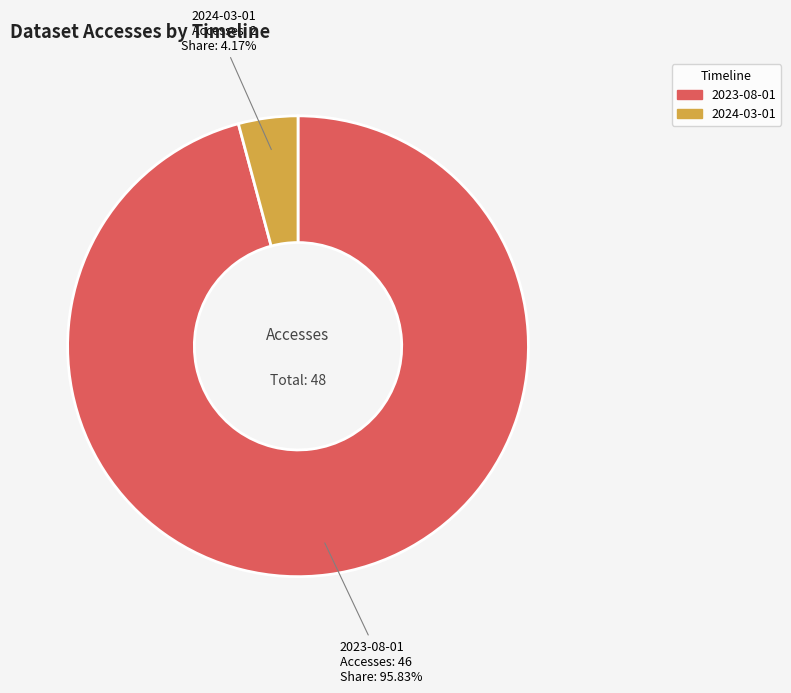

Which category has the smallest portion of the pie?

2024-03-01